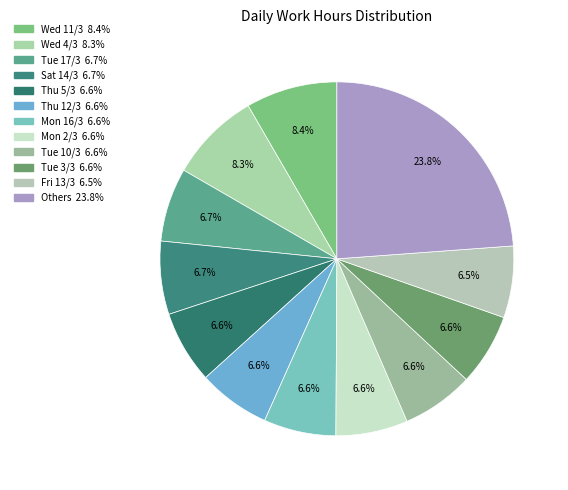

How many slices are in this pie chart?

12